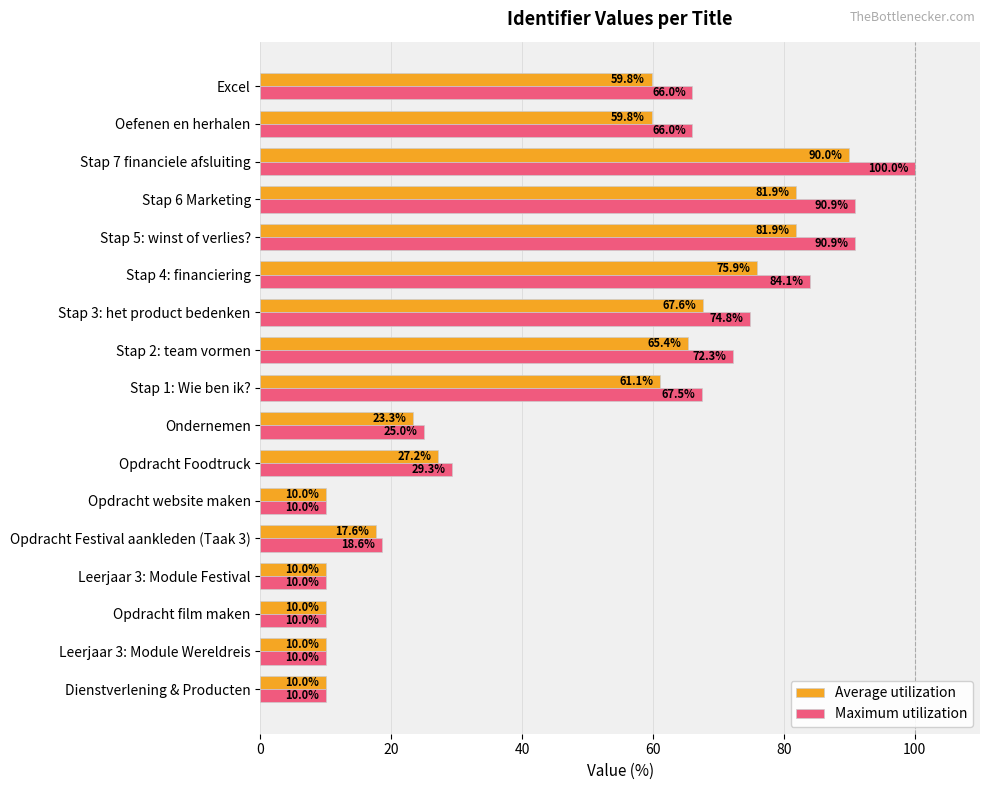

What is the sum of the Maximum utilization values at Excel and Stap 7 financiele afsluiting?

166.0